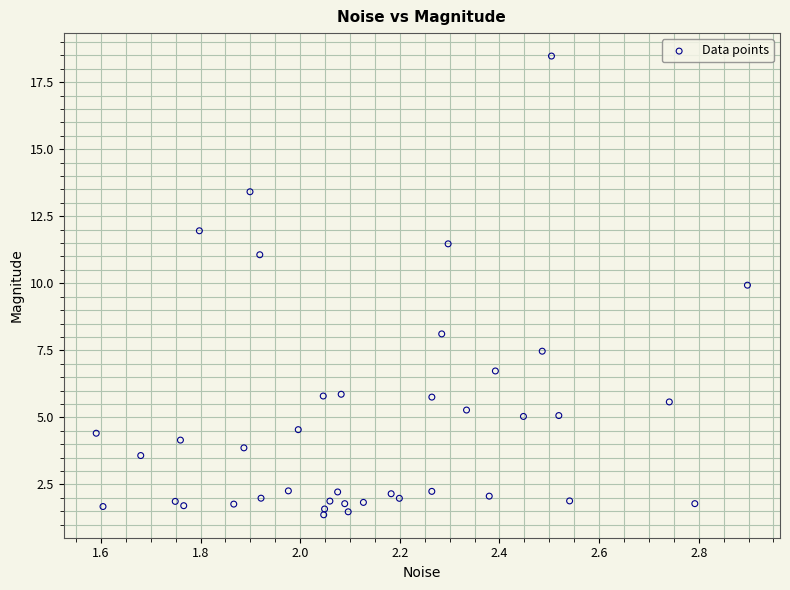

What is the range of X values (max minus min)?

1.3